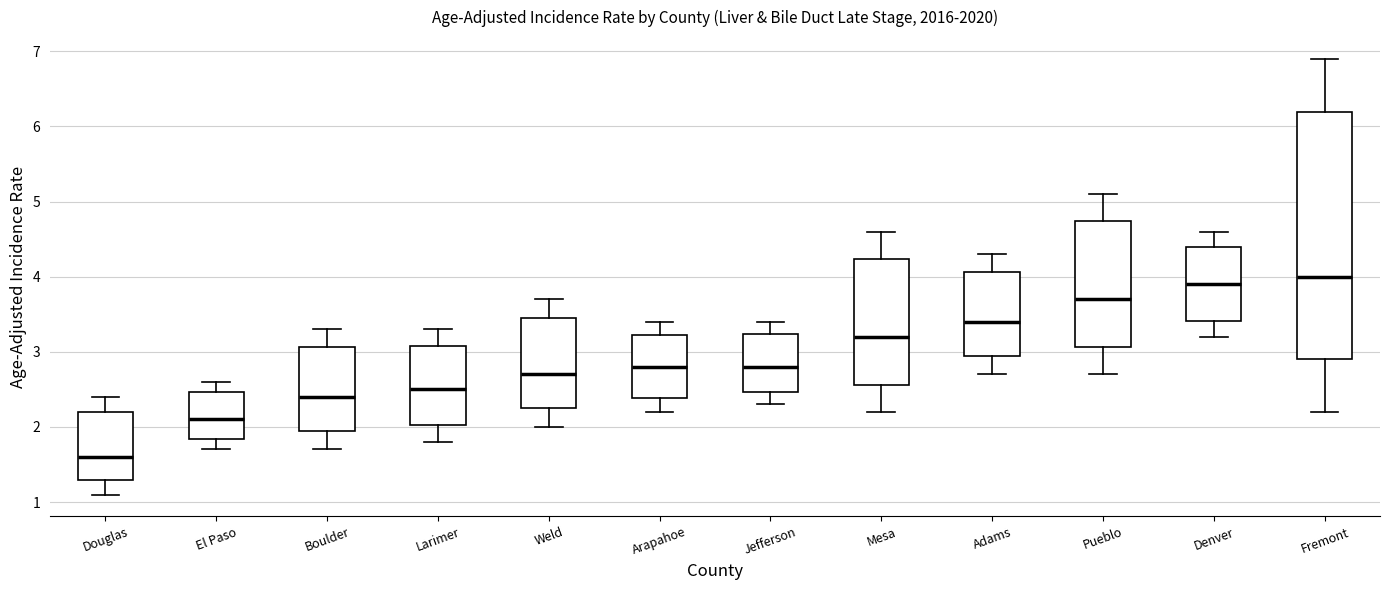

Reading left to right, read every box against the y-axis: the position of its median line, the range the box covers, and the ends of its whiskers. The values are not printed on the chart, so give them approximately, as read against the axis.

Douglas: median 1.6, box 1.3 to 2.2, whiskers 1.1 to 2.4
El Paso: median 2.1, box 1.8 to 2.5, whiskers 1.7 to 2.6
Boulder: median 2.4, box 1.9 to 3.1, whiskers 1.7 to 3.3
Larimer: median 2.5, box 2.0 to 3.1, whiskers 1.8 to 3.3
Weld: median 2.7, box 2.3 to 3.4, whiskers 2.0 to 3.7
Arapahoe: median 2.8, box 2.4 to 3.2, whiskers 2.2 to 3.4
Jefferson: median 2.8, box 2.5 to 3.2, whiskers 2.3 to 3.4
Mesa: median 3.2, box 2.6 to 4.2, whiskers 2.2 to 4.6
Adams: median 3.4, box 2.9 to 4.1, whiskers 2.7 to 4.3
Pueblo: median 3.7, box 3.1 to 4.7, whiskers 2.7 to 5.1
Denver: median 3.9, box 3.4 to 4.4, whiskers 3.2 to 4.6
Fremont: median 4.0, box 2.9 to 6.2, whiskers 2.2 to 6.9